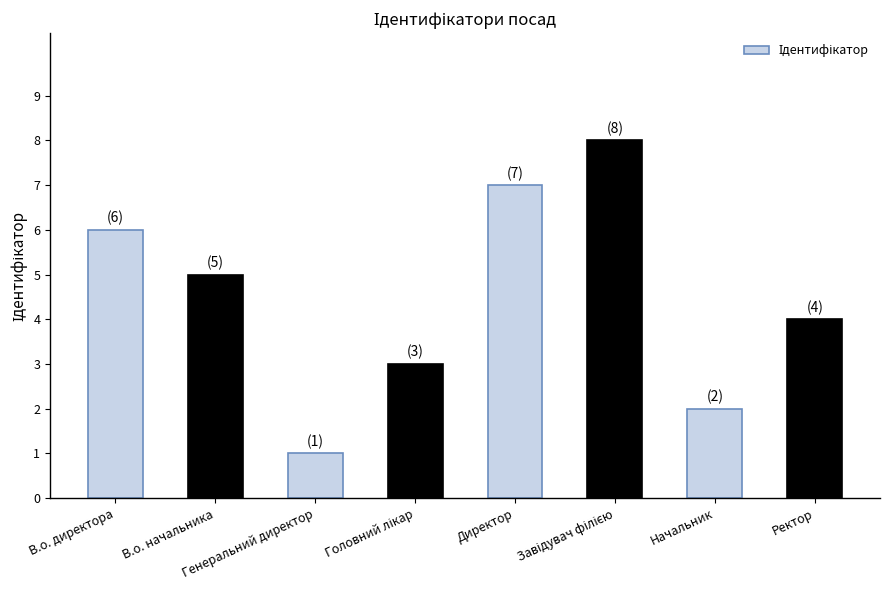

How many values are between 3 and 7?

5